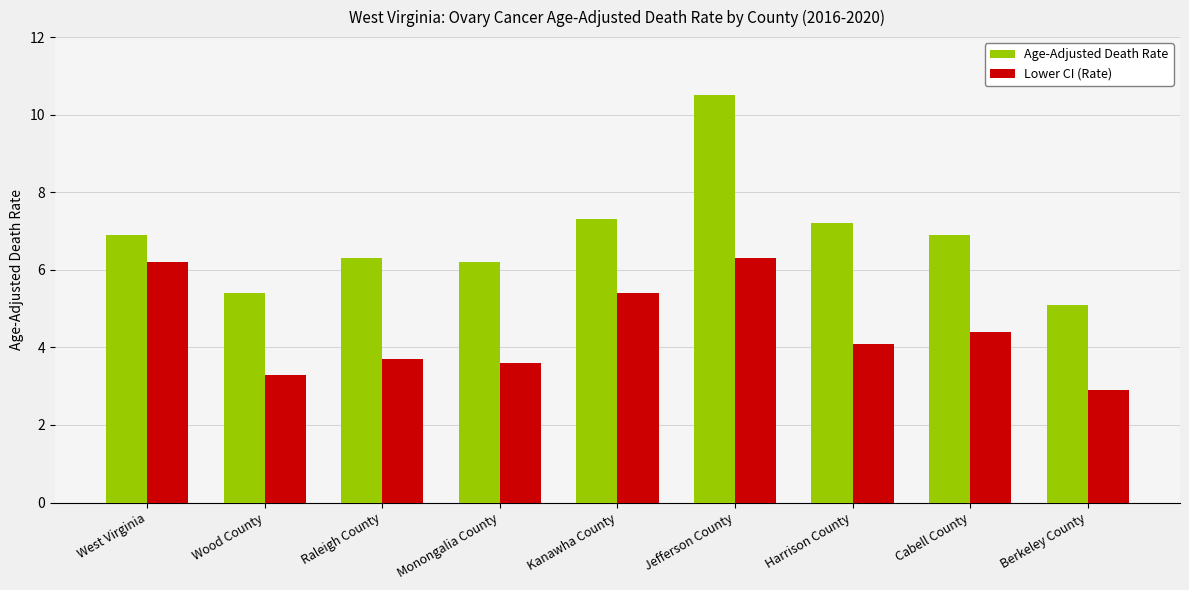

True or false: Age-Adjusted Death Rate has a value of 8.9 at Wood County.

False